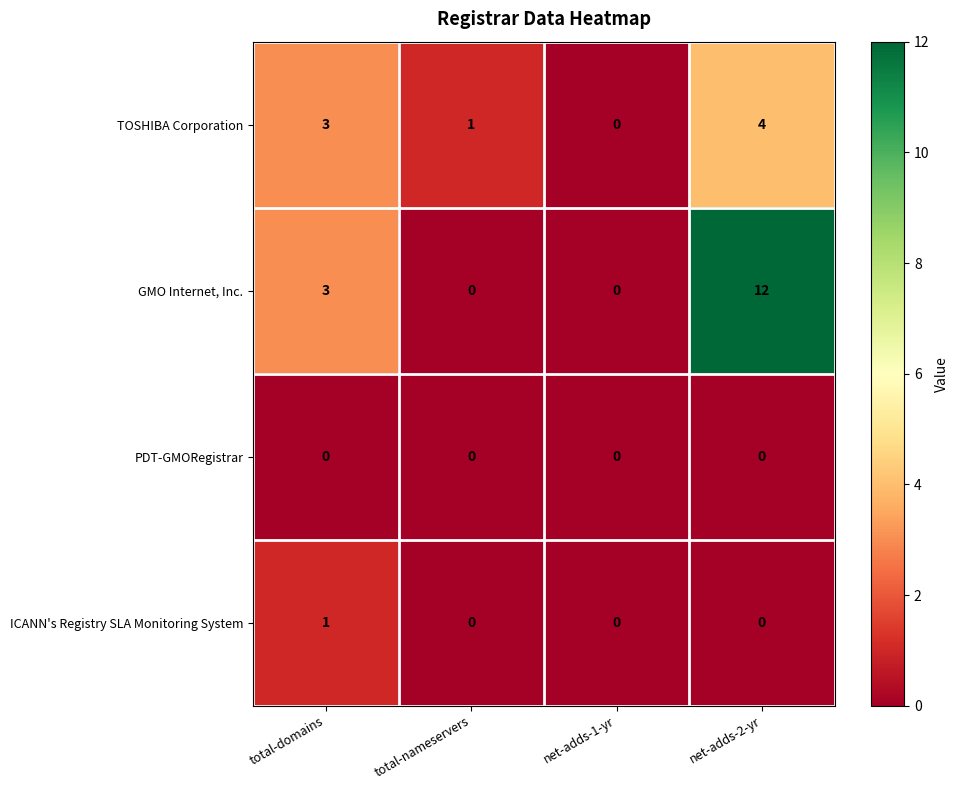

What is the sum of the GMO Internet, Inc. values at total-domains and net-adds-1-yr?

3